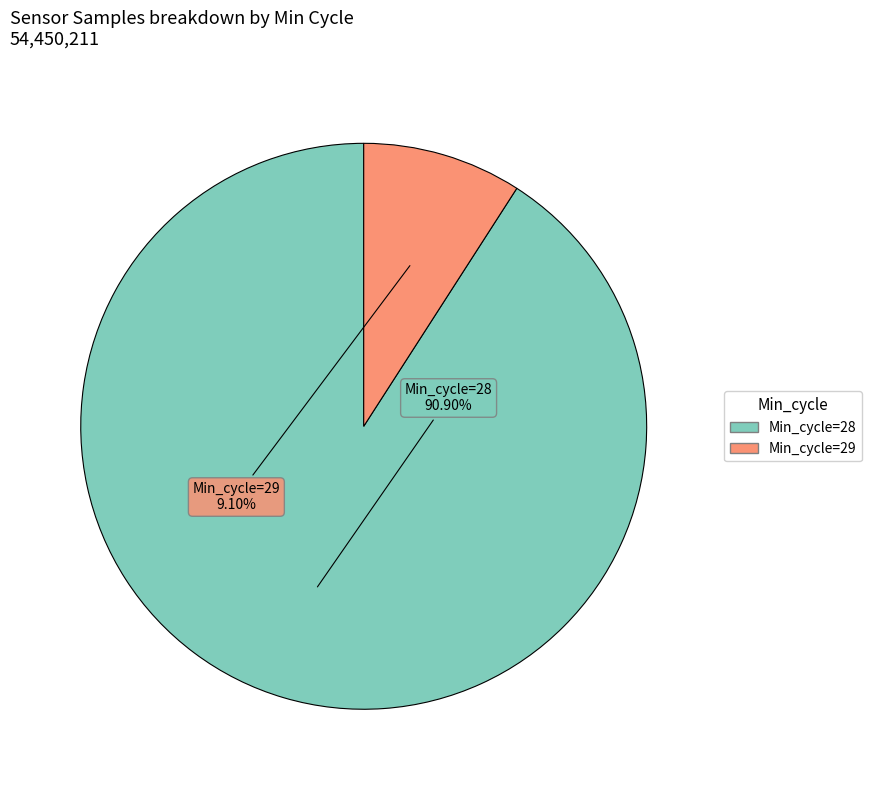

Is there a majority slice in this chart?

Yes